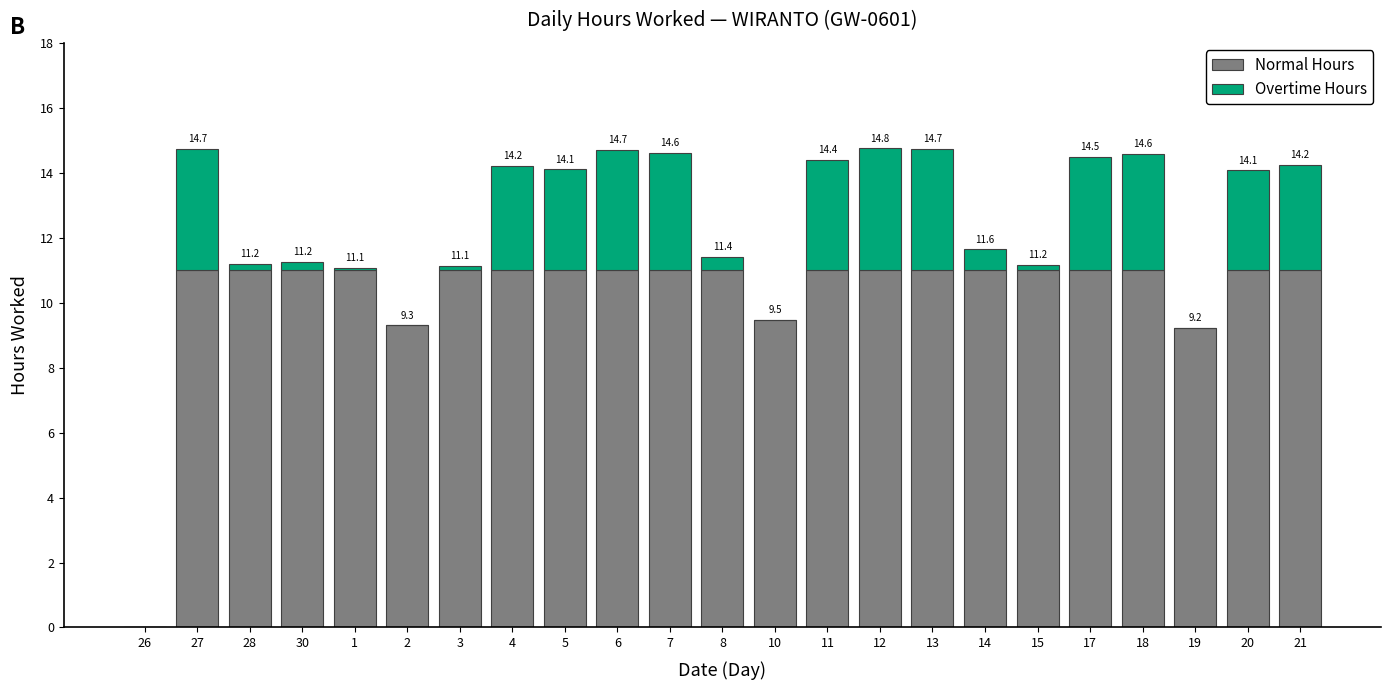

What is the maximum value for Normal Hours?

11.0